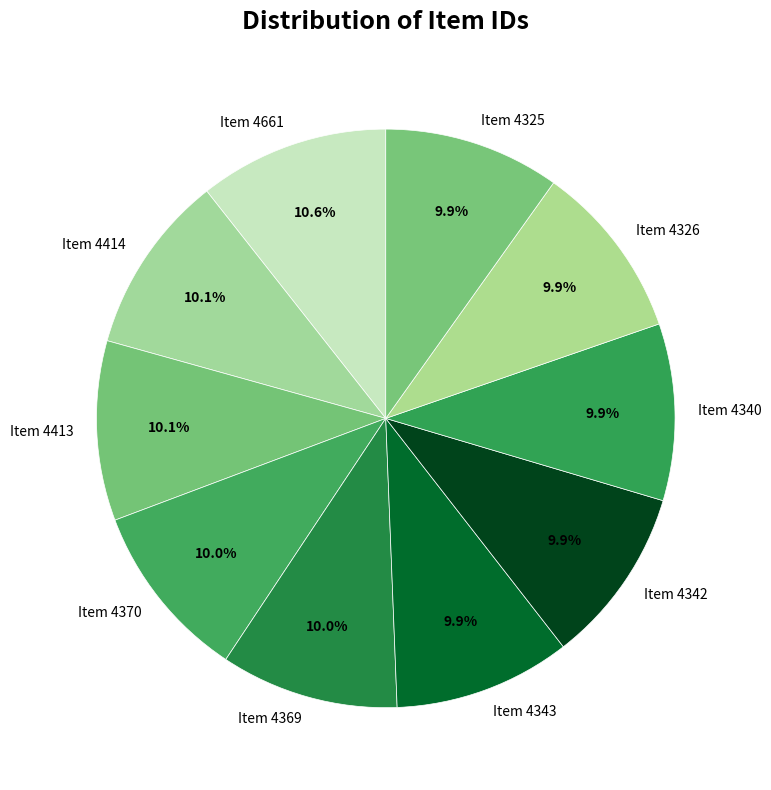

Which slice is the largest?

Item 4661